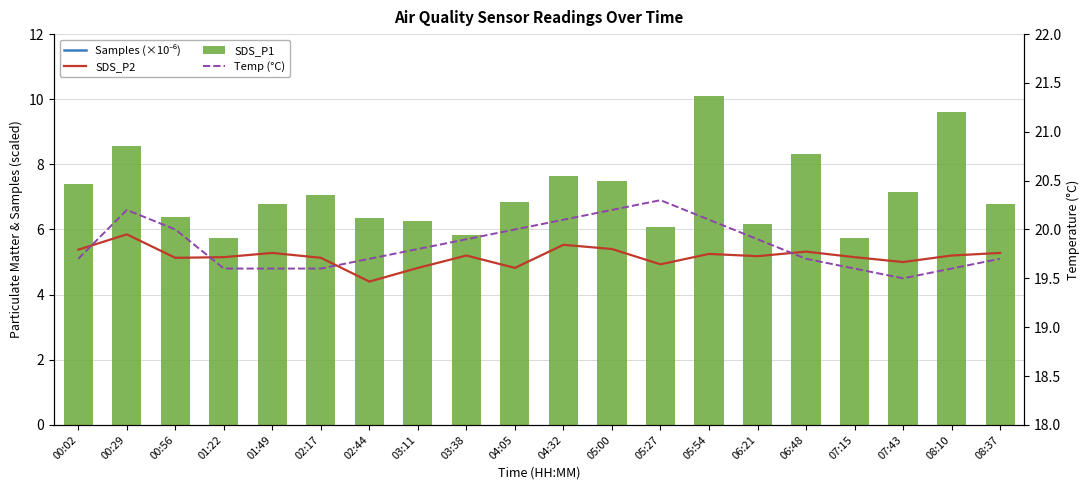

What is the highest value of the SDS_P1 series?

10.1